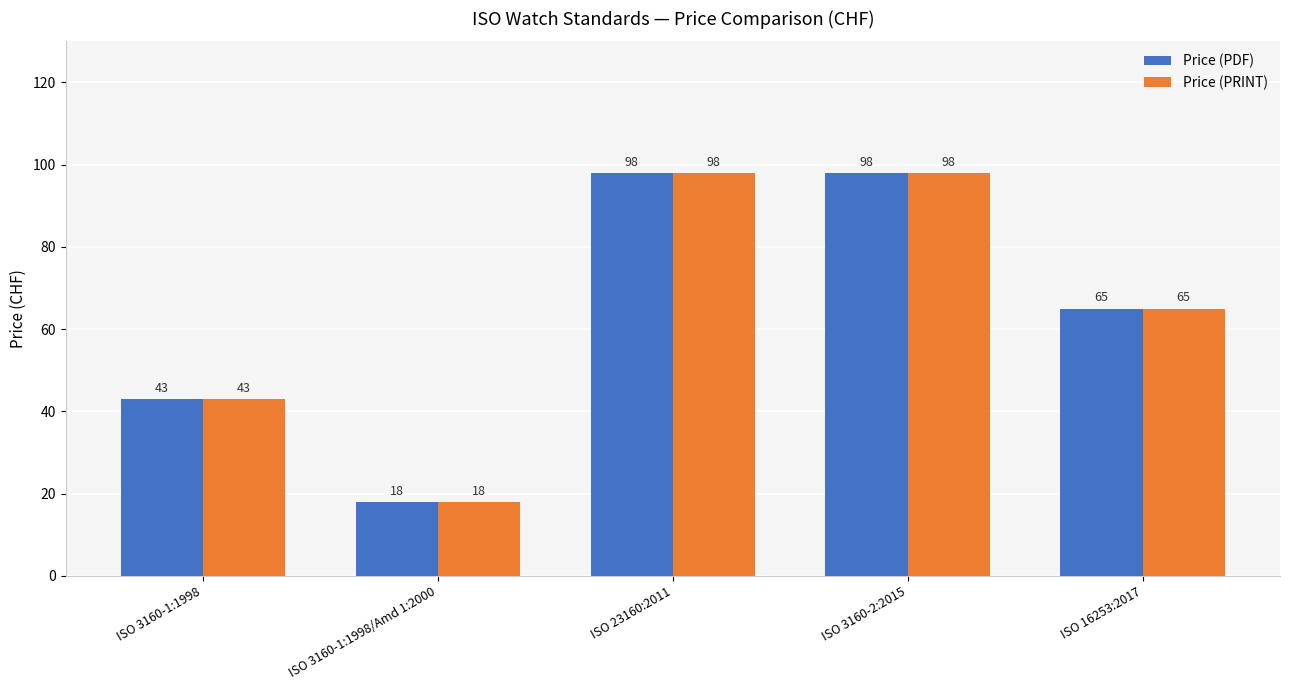

What is the greatest value displayed?

98